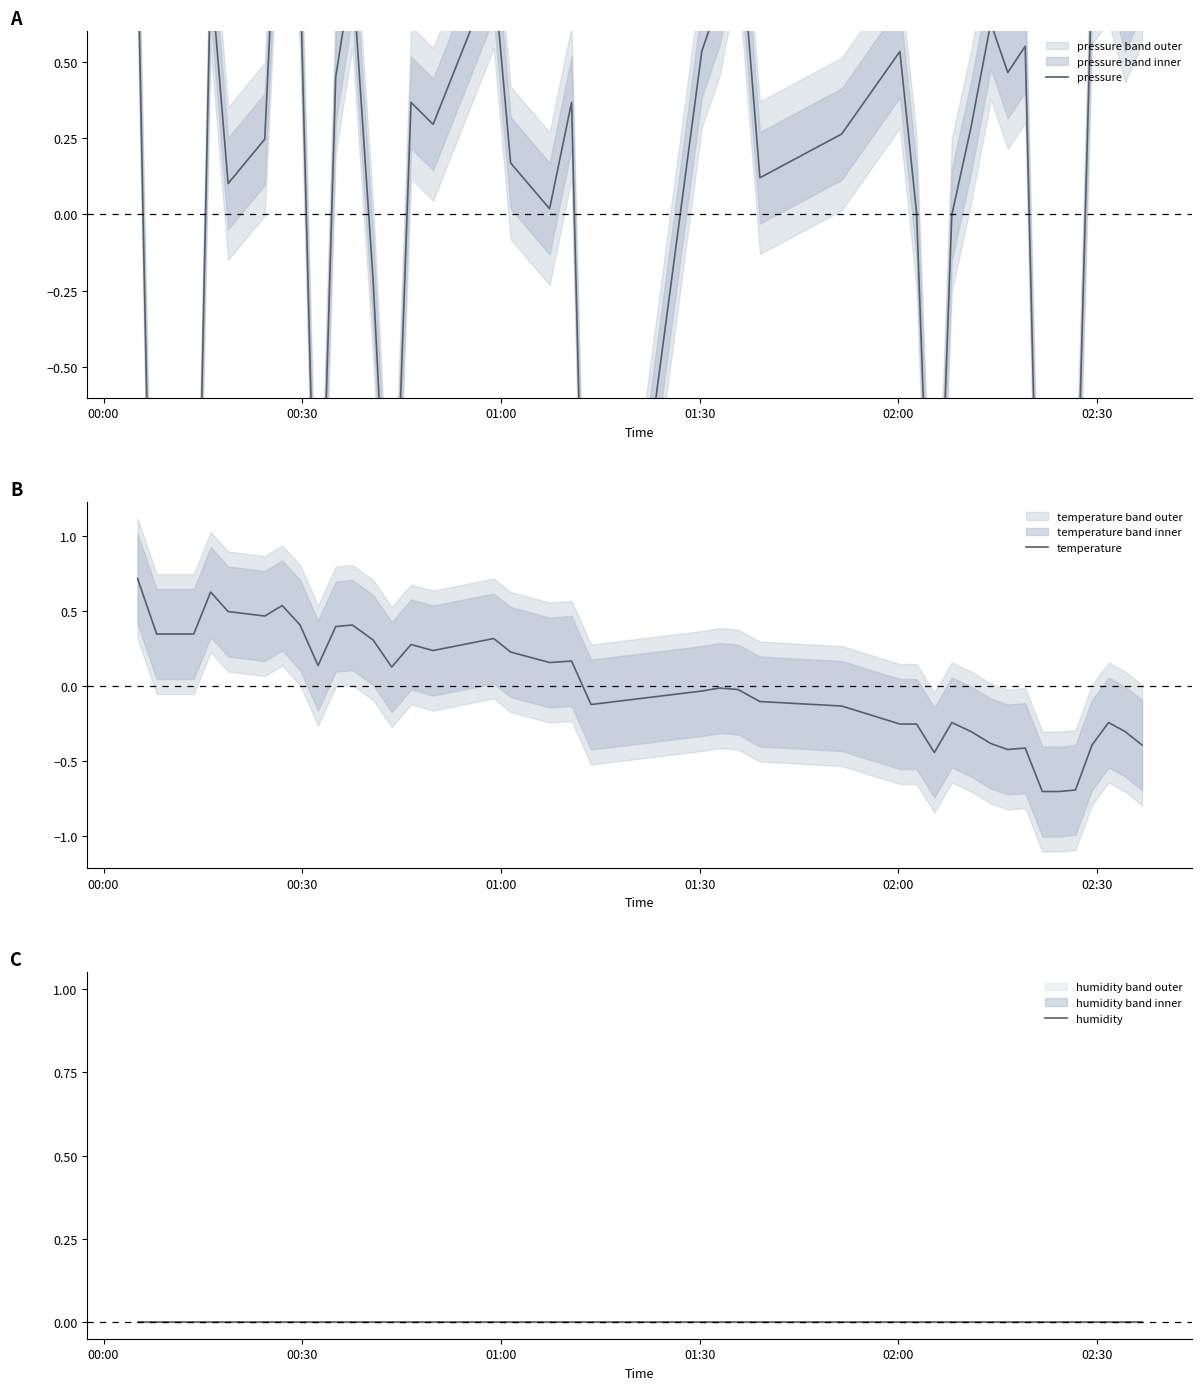

Which series has the widest spread of values?

pressure